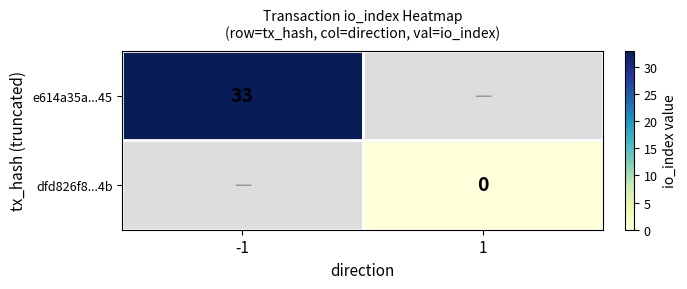

At 1, list the series in order from largest to smallest.

e614a35a...45, dfd826f8...4b